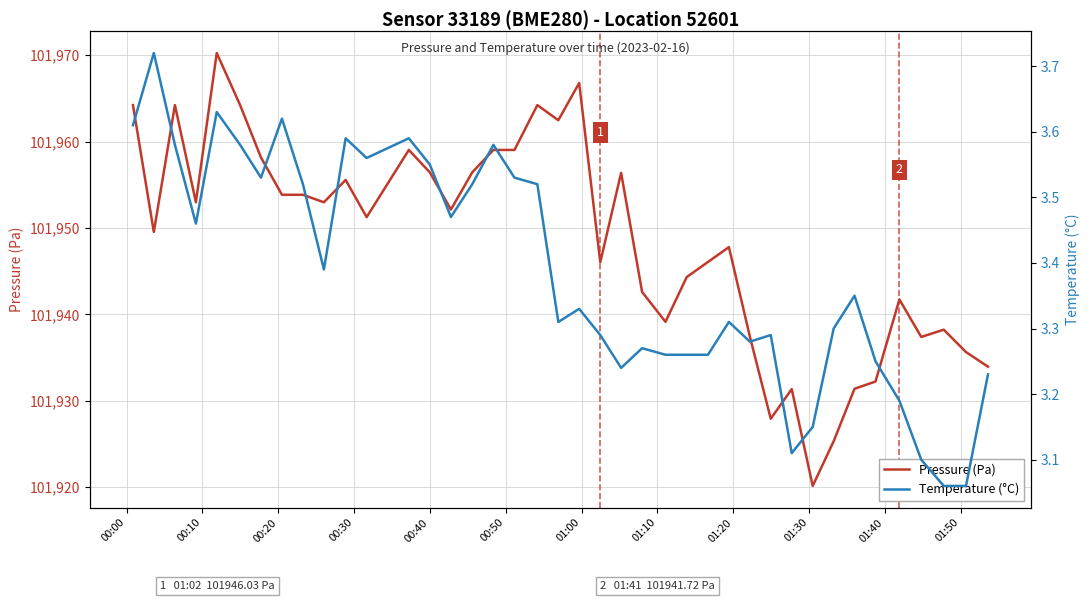

True or false: Temperature (°C) and Pressure (Pa) cross at least once.

False